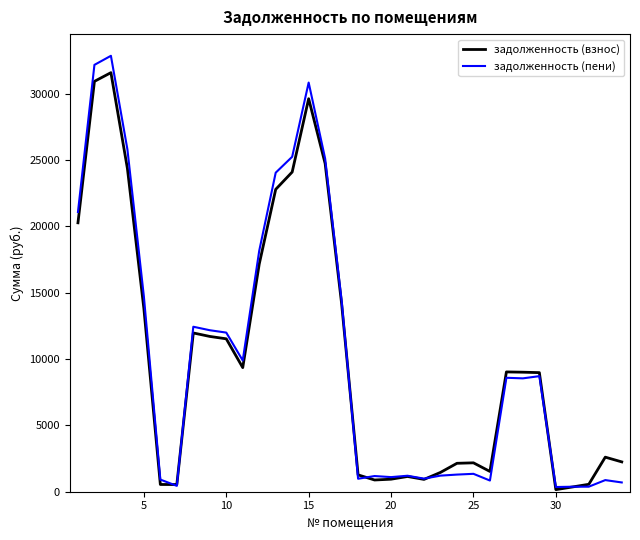

Which series has the largest range (max minus min)?

задолженность (пени)